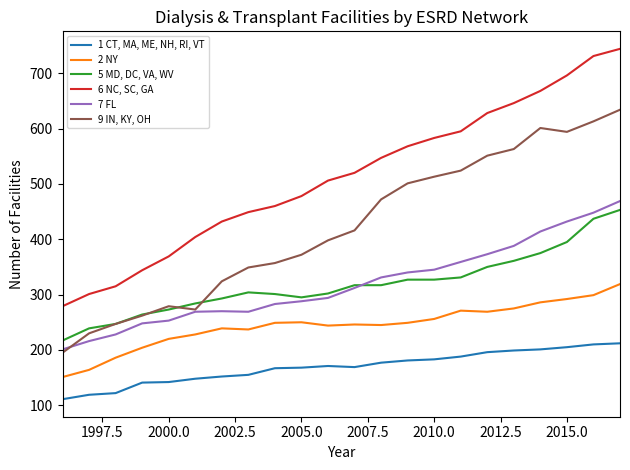

List the series in order of their peak value, highest first.

6 NC, SC, GA, 9 IN, KY, OH, 7 FL, 5 MD, DC, VA, WV, 2 NY, 1 CT, MA, ME, NH, RI, VT